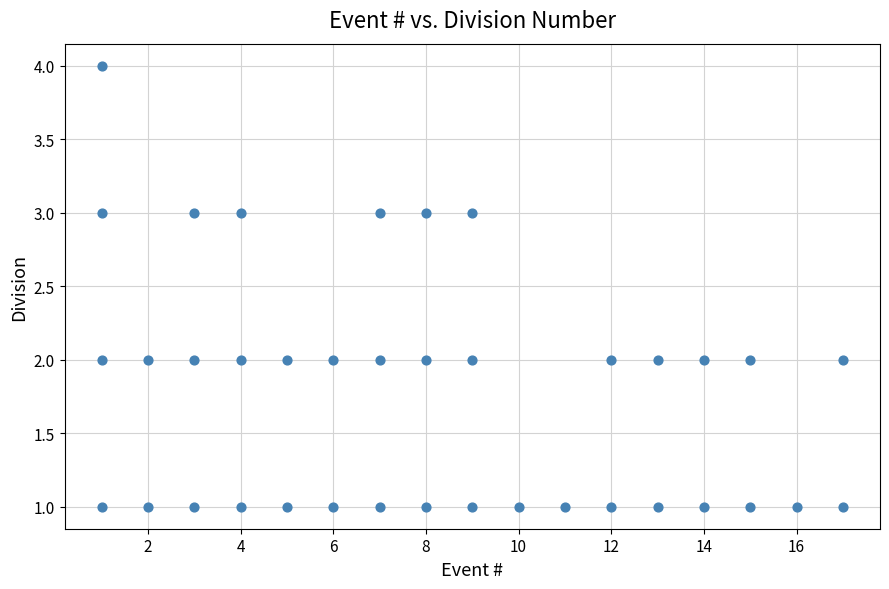

What is the range of X values (max minus min)?

16